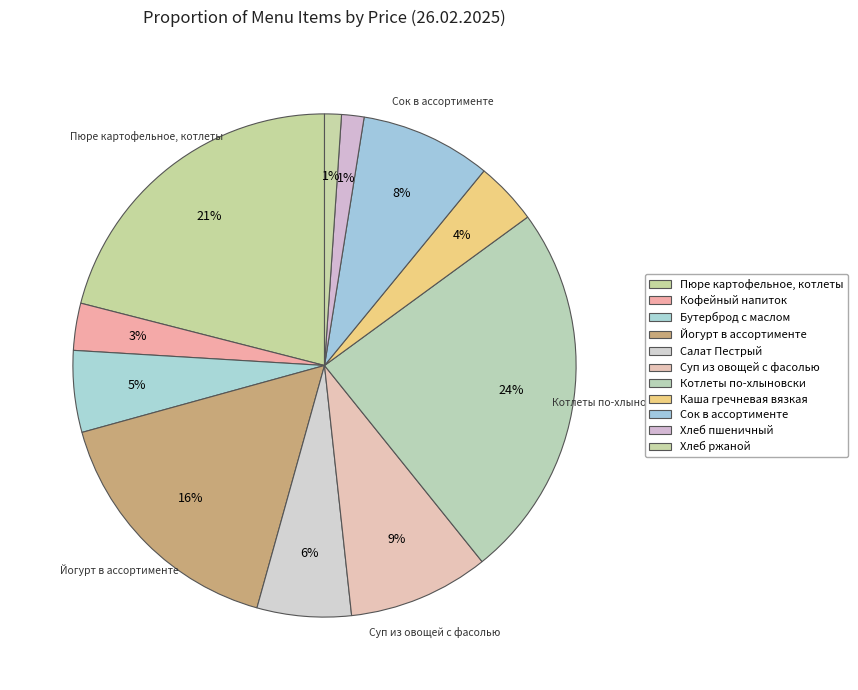

Count the number of slices in the pie.

11